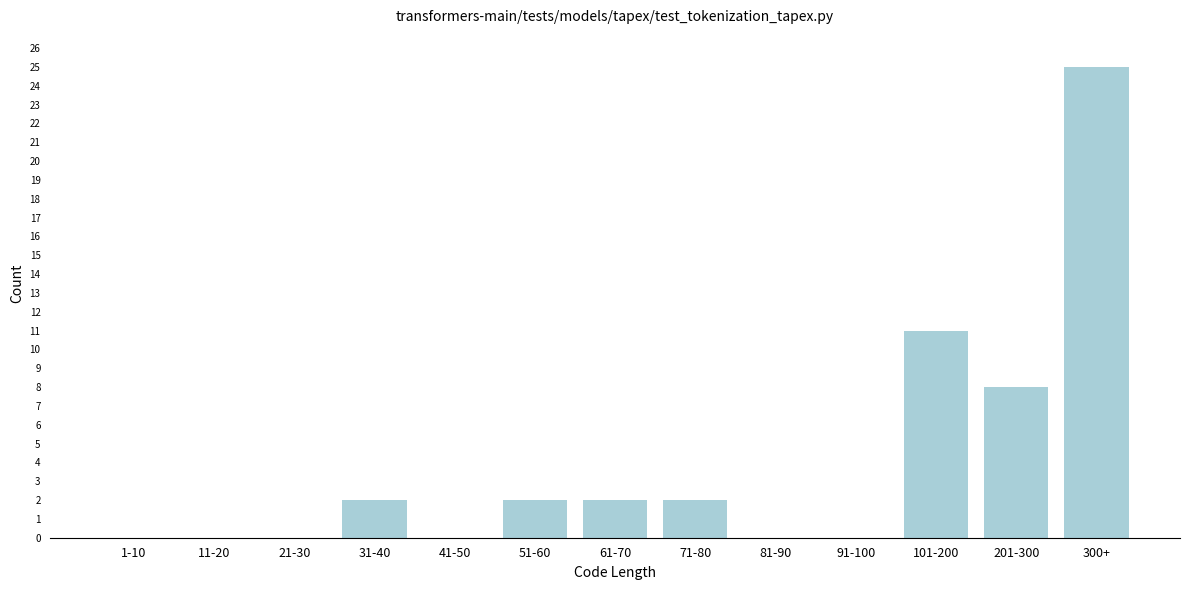

Reading left to right, what are all the values shown in this chart?

1-10=0	11-20=0	21-30=0	31-40=2	41-50=0	51-60=2	61-70=2	71-80=2	81-90=0	91-100=0	101-200=11	201-300=8	300+=25